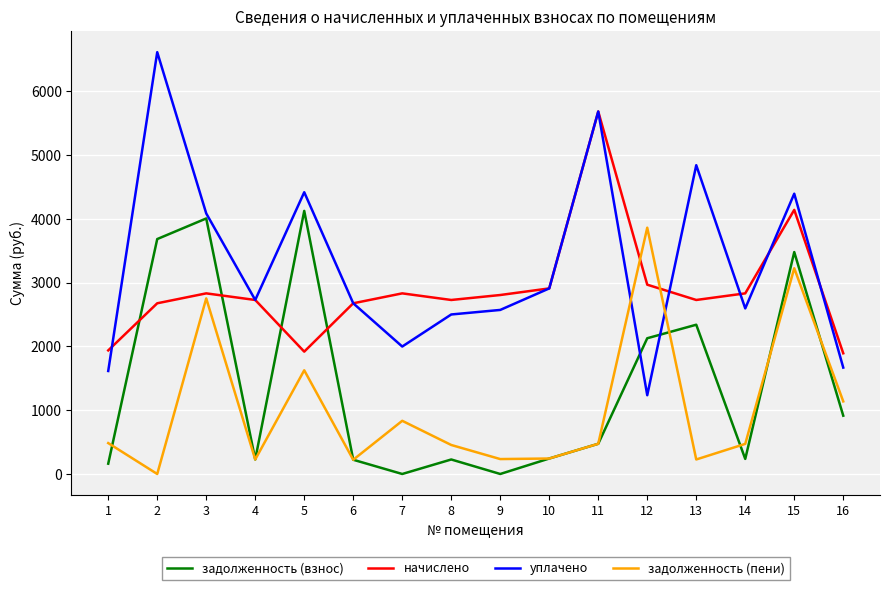

Which series has the widest spread of values?

уплачено